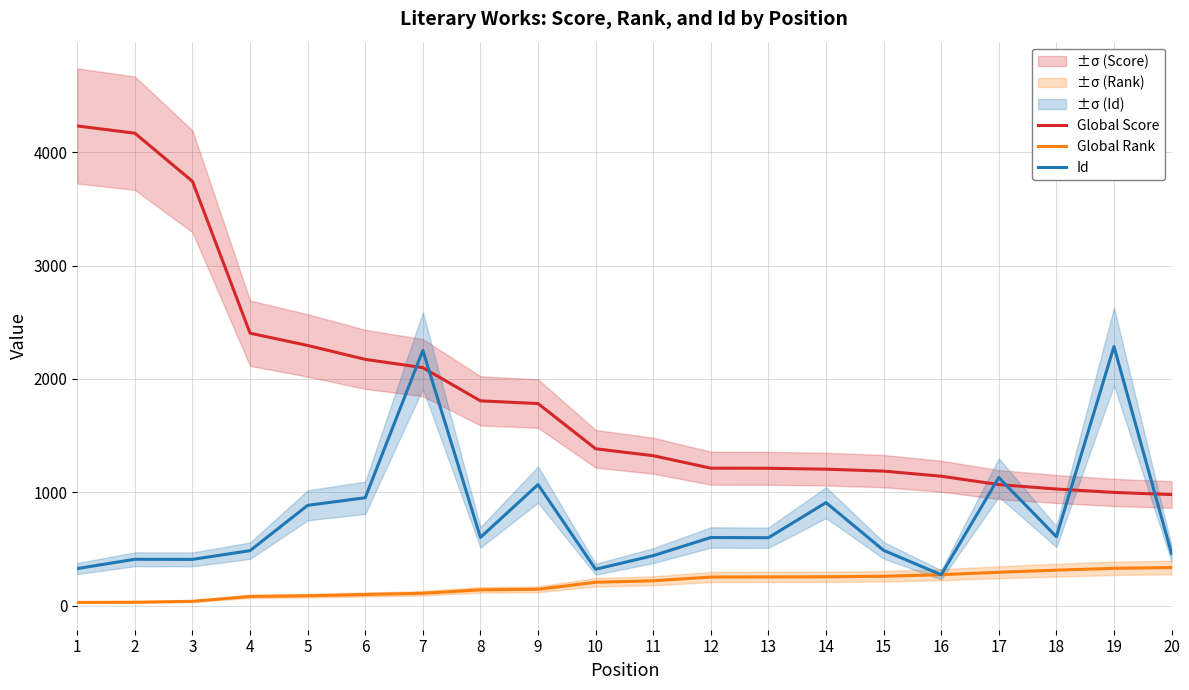

Does the chart have visible grid lines?

Yes